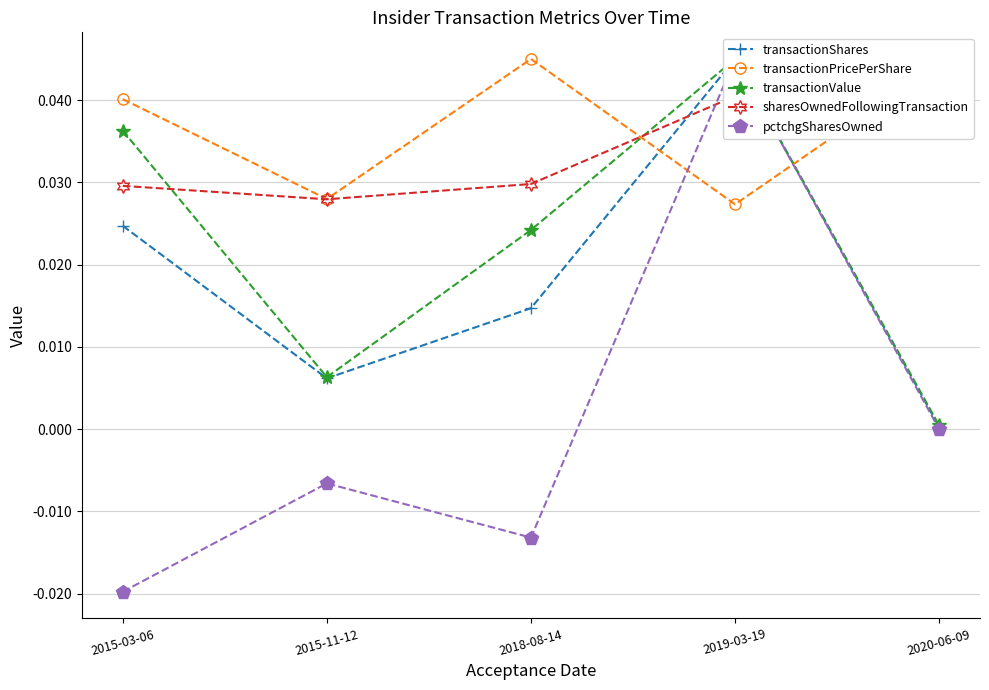

At how many categories does at least one series exceed 0?

5